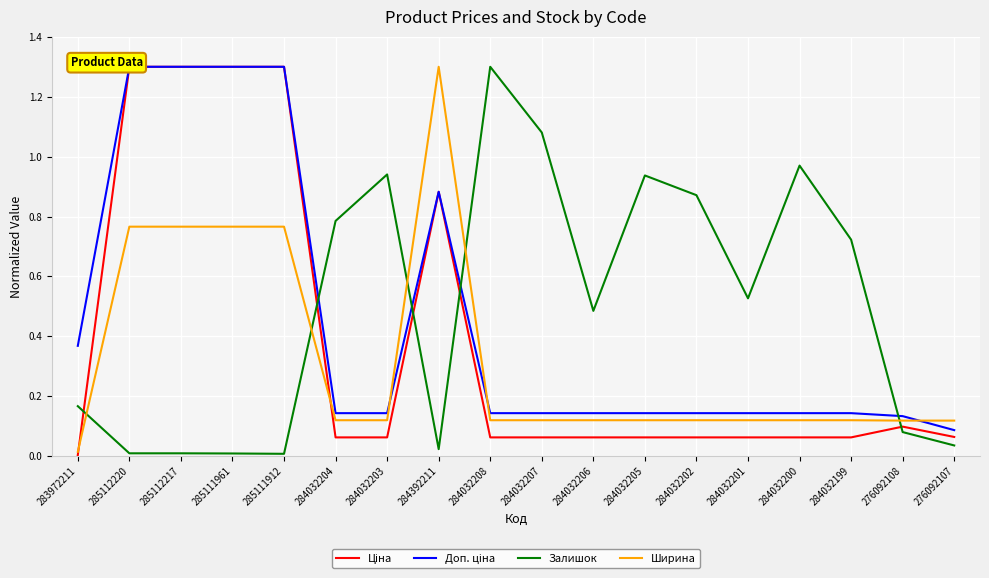

Which series has the widest spread of values?

Ціна